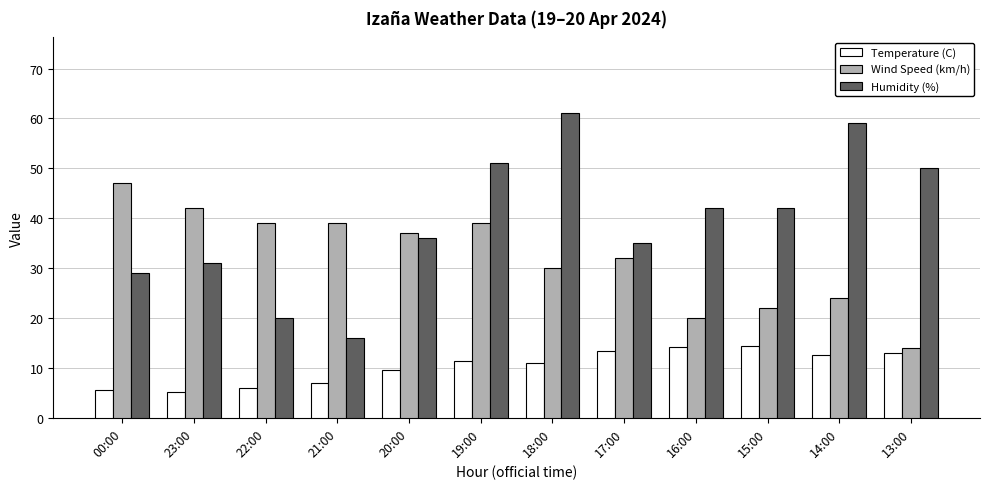

Where does the Wind Speed (km/h) series first go above 37?

00:00